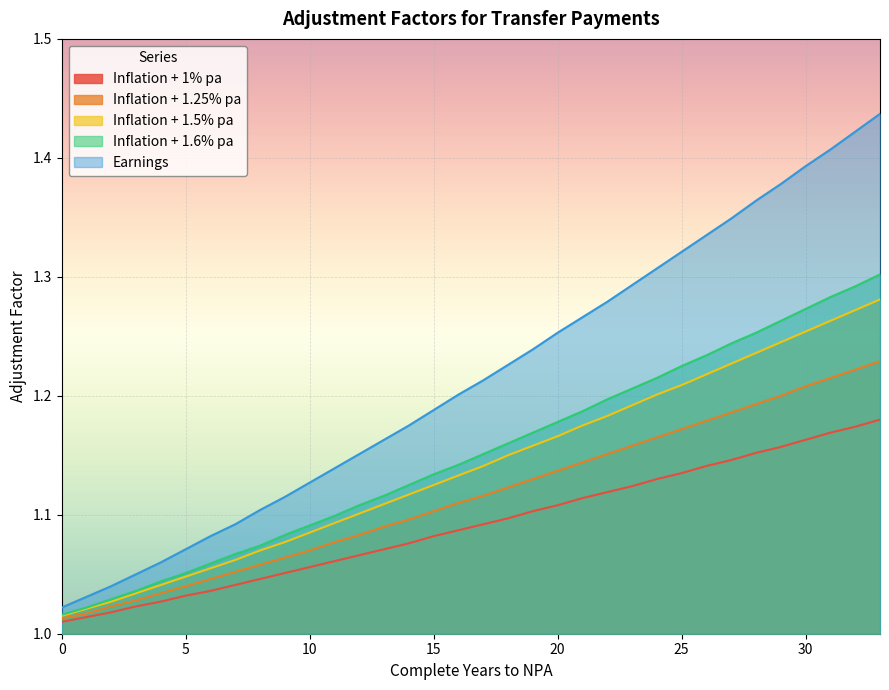

Which series has the largest total across all categories?

Earnings